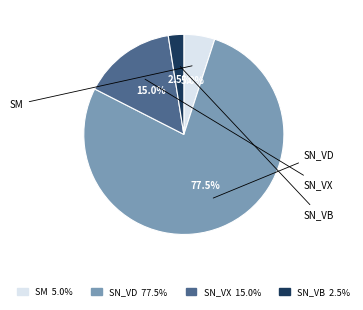

Which category has the biggest portion of the pie?

SN_VD 77.5%